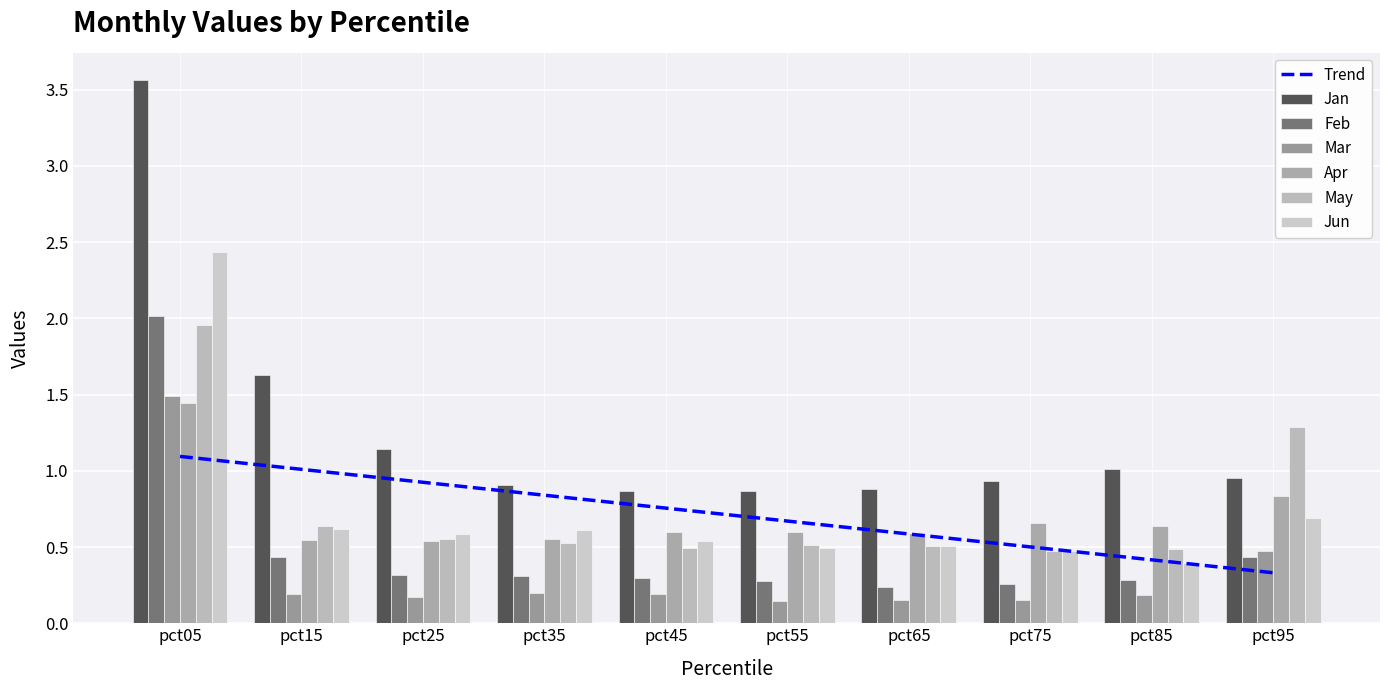

At which label is Mar closest to 0?

pct55